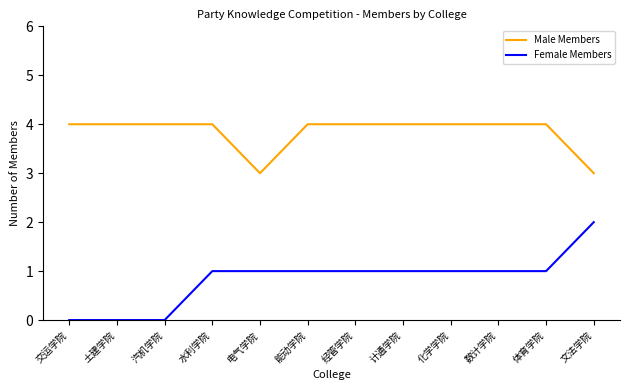

True or false: Female Members and Male Members intersect in this chart.

False